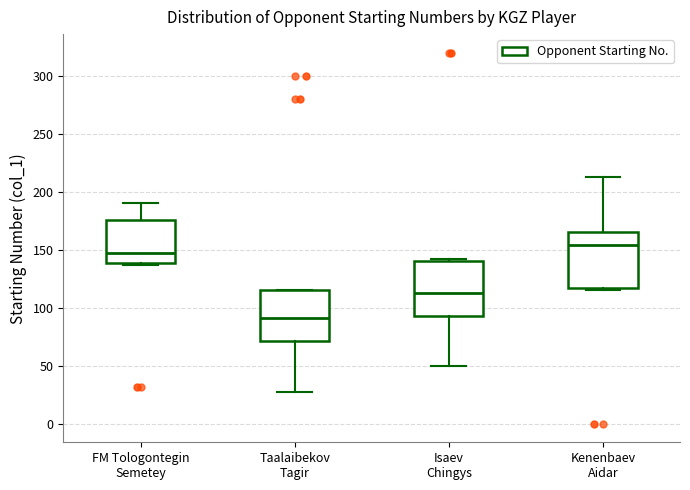

Where is the lower edge of the box for Taalaibekov Tagir on the y-axis? The values are not printed on the chart, so give them approximately, as read against the axis.

70